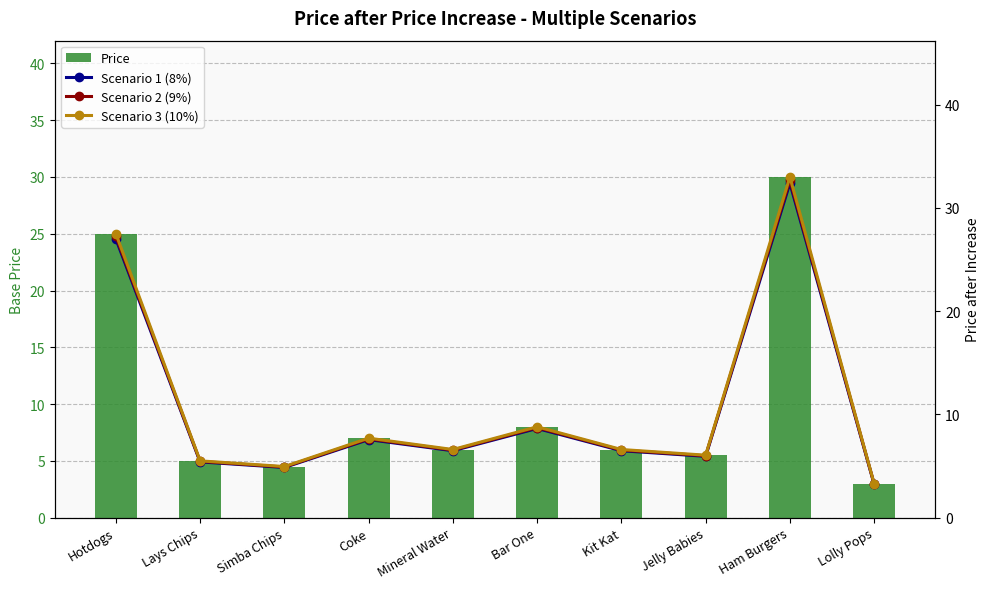

What is the difference between the highest and lowest values at Ham Burgers?

3.0